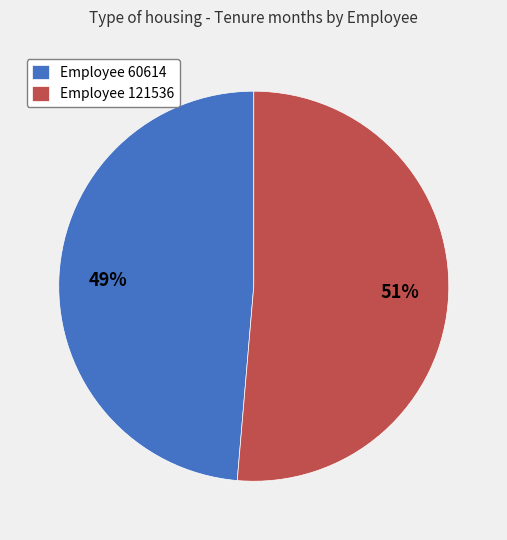

To the nearest percent, what portion does Employee 60614 represent?

49%